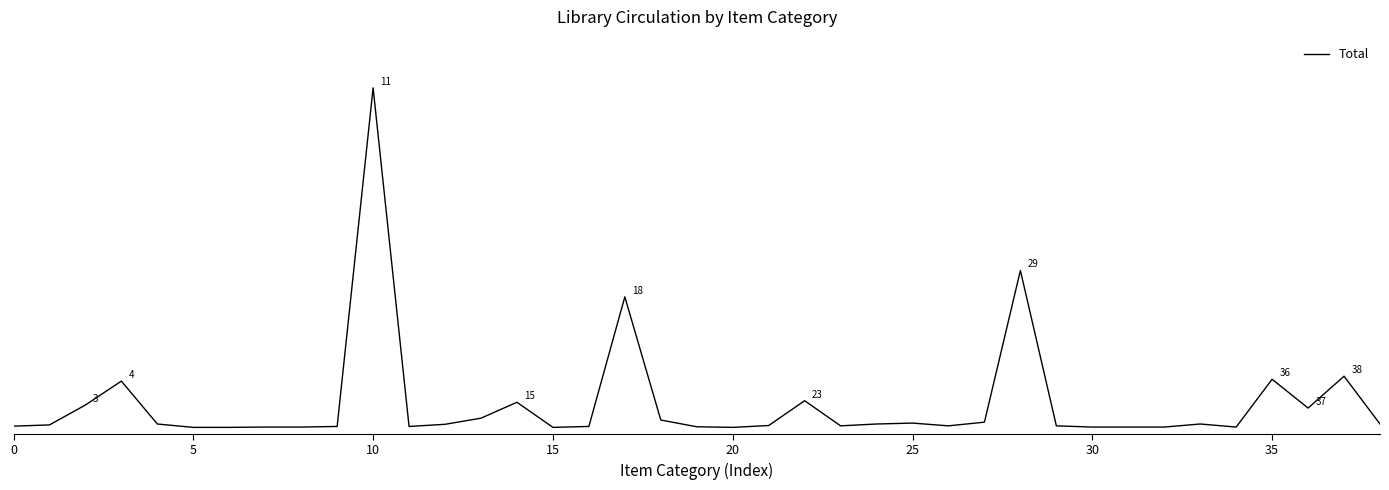

At which label does the data first exceed 9?

10